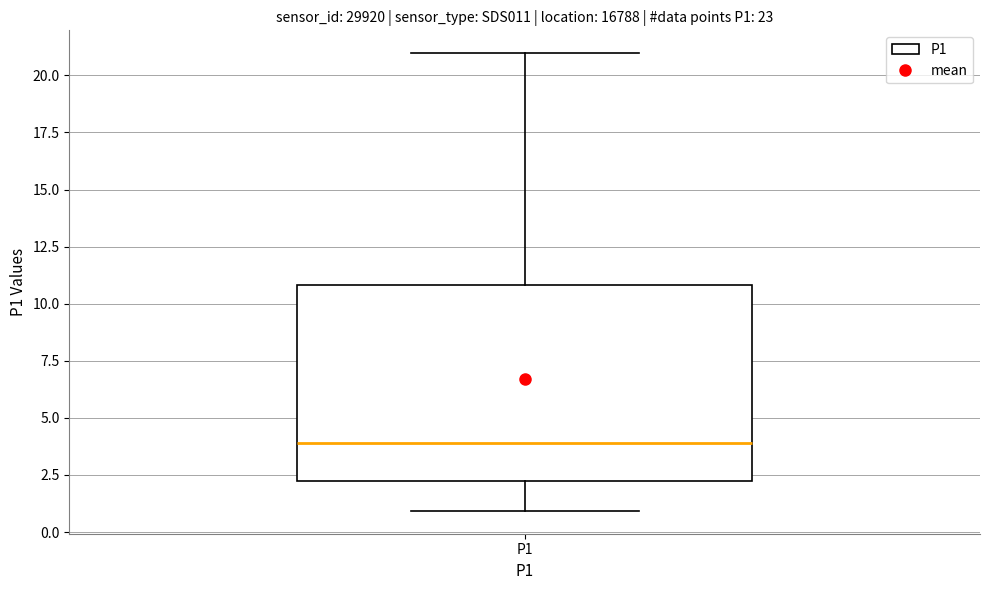

Read this box plot against the y-axis: the position of the median line, the range covered by the box, and the ends of both whiskers. The values are not printed on the chart, so give them approximately, as read against the axis.

median 4, box 2 to 11, whiskers 1 to 21